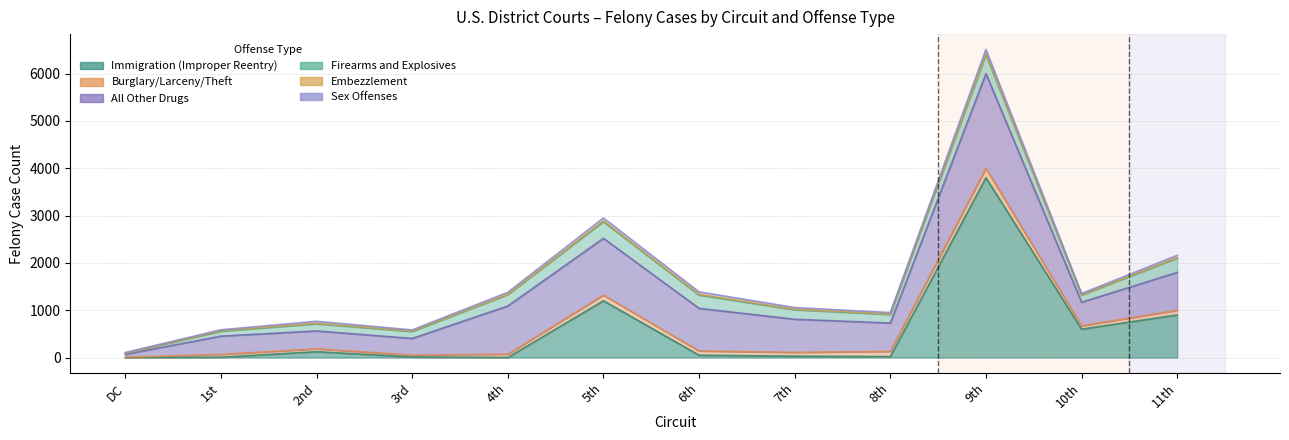

Is it true that Firearms and Explosives equals 150 at 2nd?

True